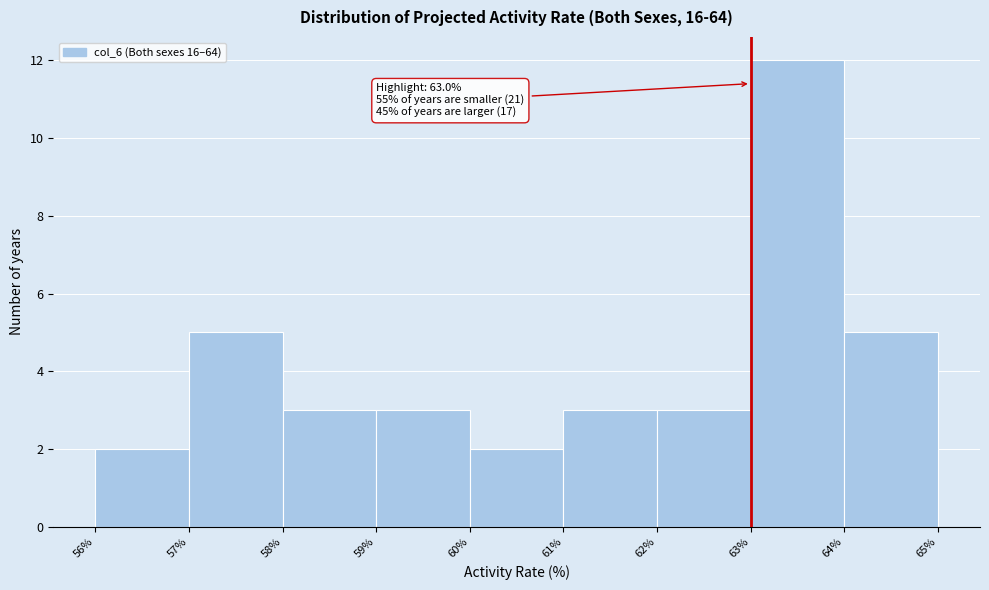

Which range on the x-axis has the tallest bar?

63% to 64%